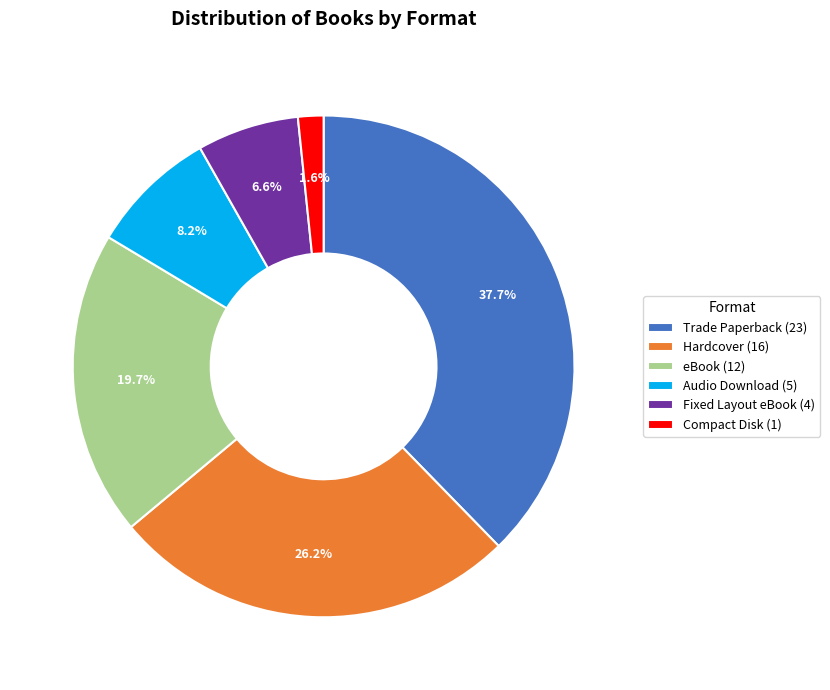

Is the sum of eBook and Fixed Layout eBook greater than half?

No